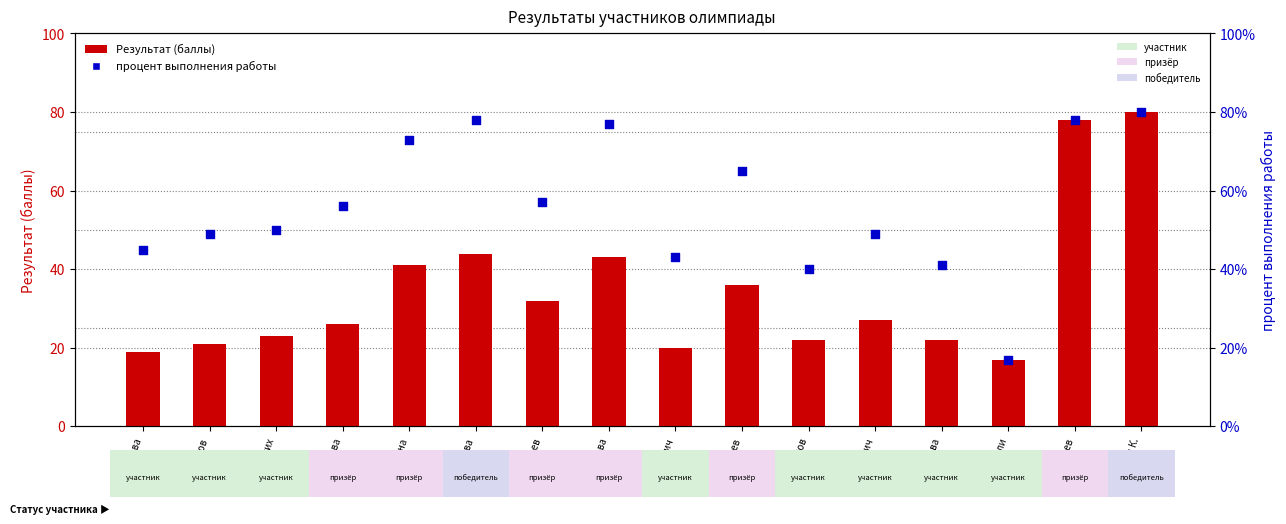

Is the value of Результат (баллы) at Сатубалова greater than the value of процент выполнения работы at Кучиева?

No